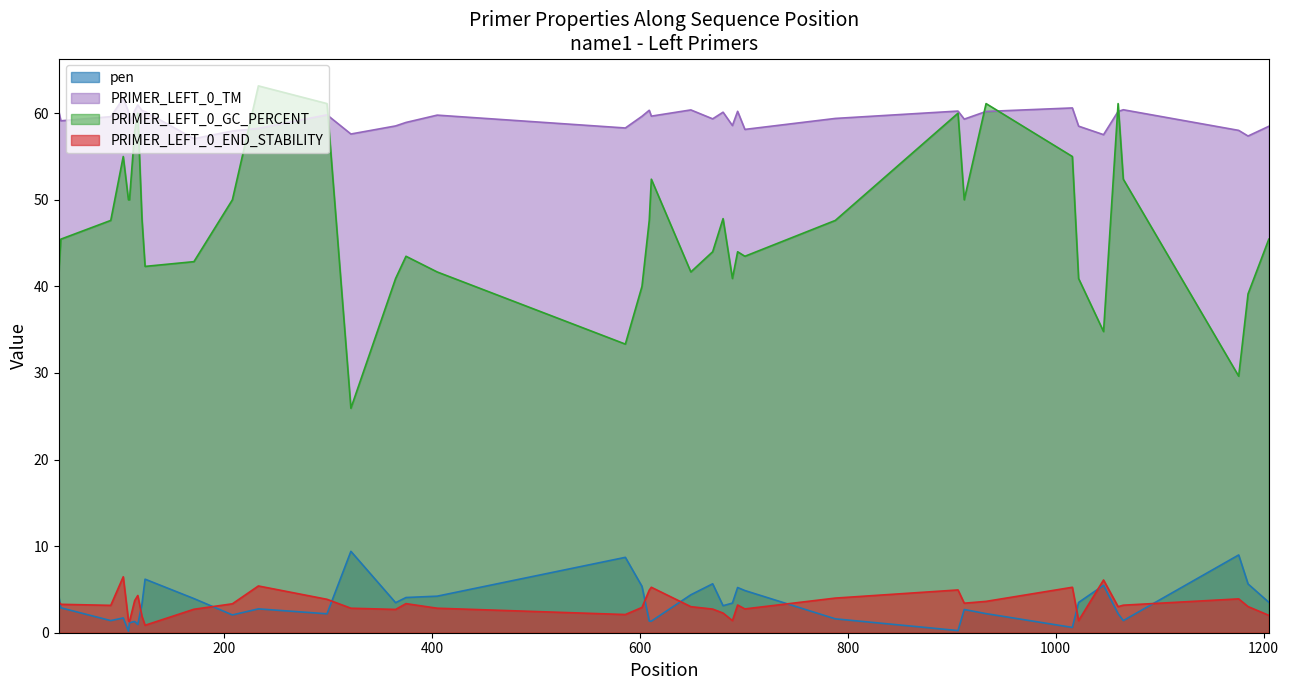

What is the sum of all PRIMER_LEFT_0_END_STABILITY values?

131.3